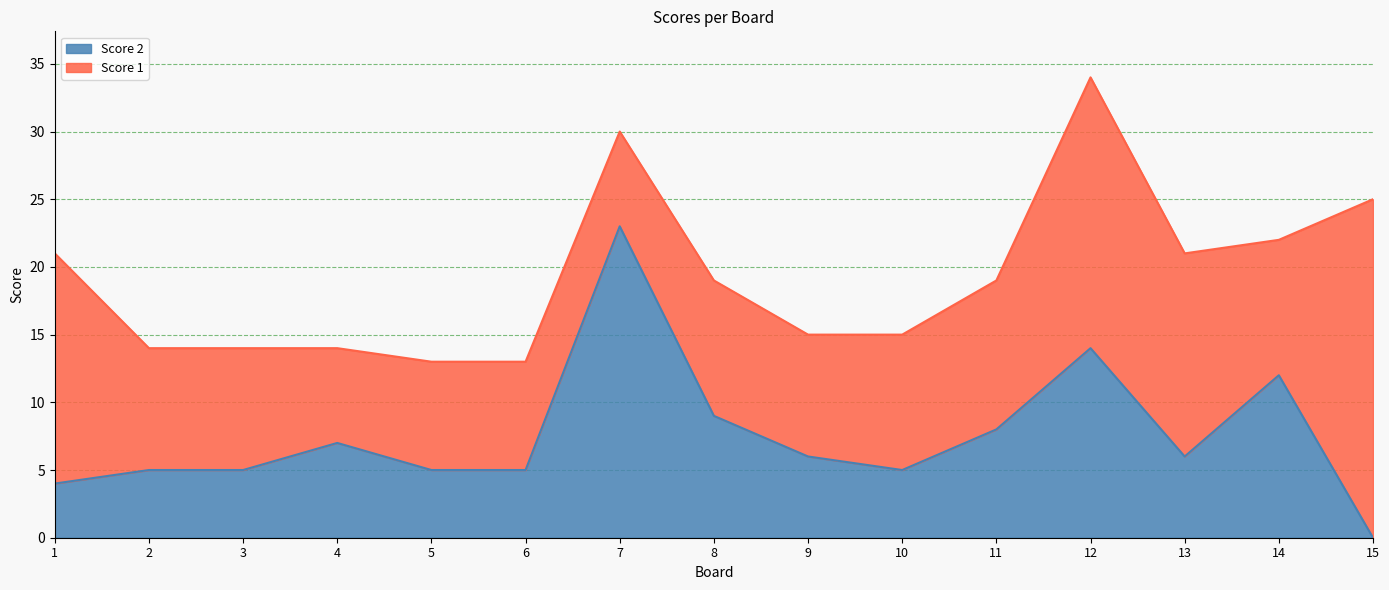

What is the sum of all values?

114